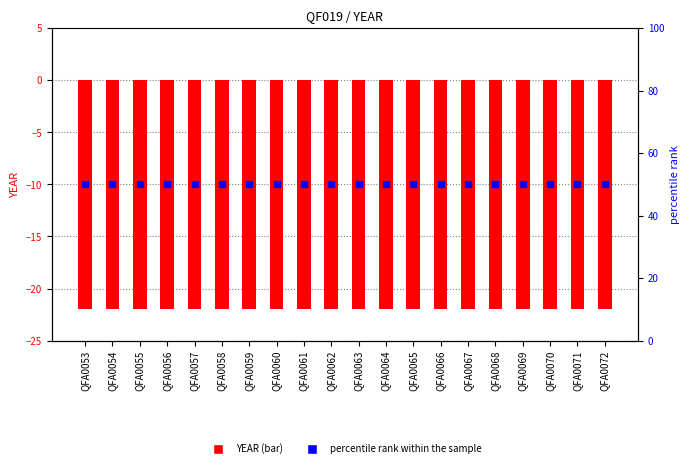

Reading right to left, transcribe all the data shown in this chart.

YEAR: QFA0072=-22	QFA0071=-22	QFA0070=-22	QFA0069=-22	QFA0068=-22	QFA0067=-22	QFA0066=-22	QFA0065=-22	QFA0064=-22	QFA0063=-22	QFA0062=-22	QFA0061=-22	QFA0060=-22	QFA0059=-22	QFA0058=-22	QFA0057=-22	QFA0056=-22	QFA0055=-22	QFA0054=-22	QFA0053=-22
percentile rank within the sample: QFA0072=50	QFA0071=50	QFA0070=50	QFA0069=50	QFA0068=50	QFA0067=50	QFA0066=50	QFA0065=50	QFA0064=50	QFA0063=50	QFA0062=50	QFA0061=50	QFA0060=50	QFA0059=50	QFA0058=50	QFA0057=50	QFA0056=50	QFA0055=50	QFA0054=50	QFA0053=50